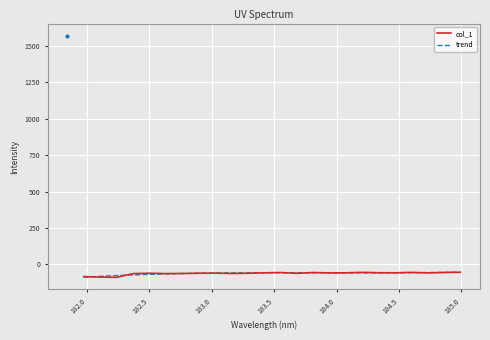

What is the highest value of the col_1 series?

-53.7